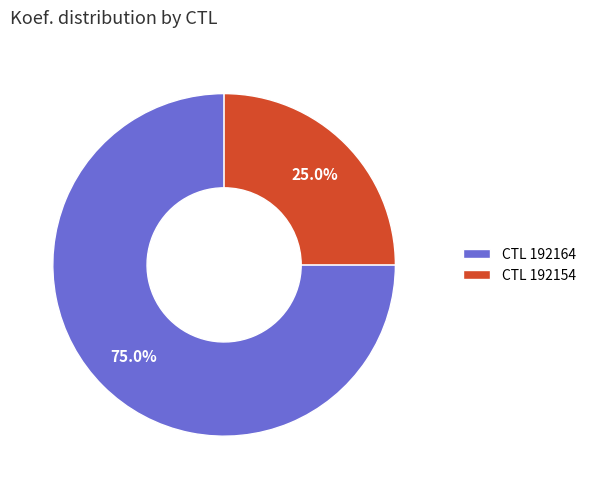

Approximately how many times larger is the value at CTL 192154 compared to CTL 192164?

0.3